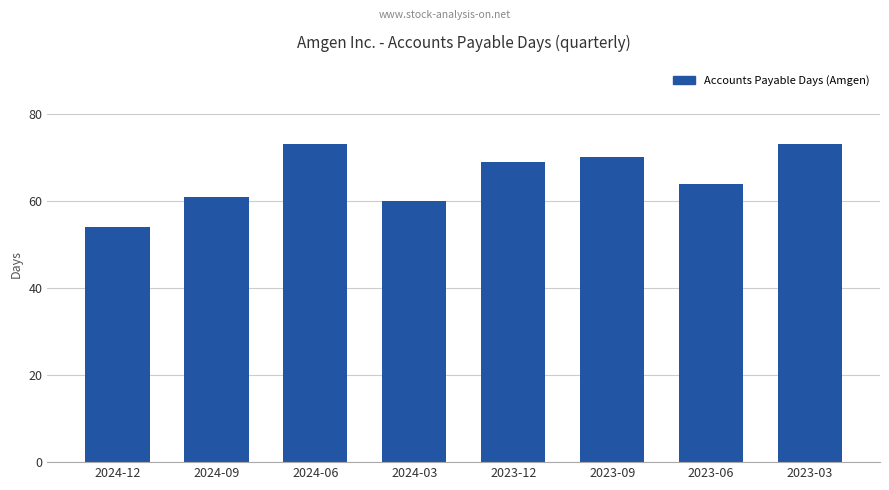

Does the chart contain stacked bars?

No